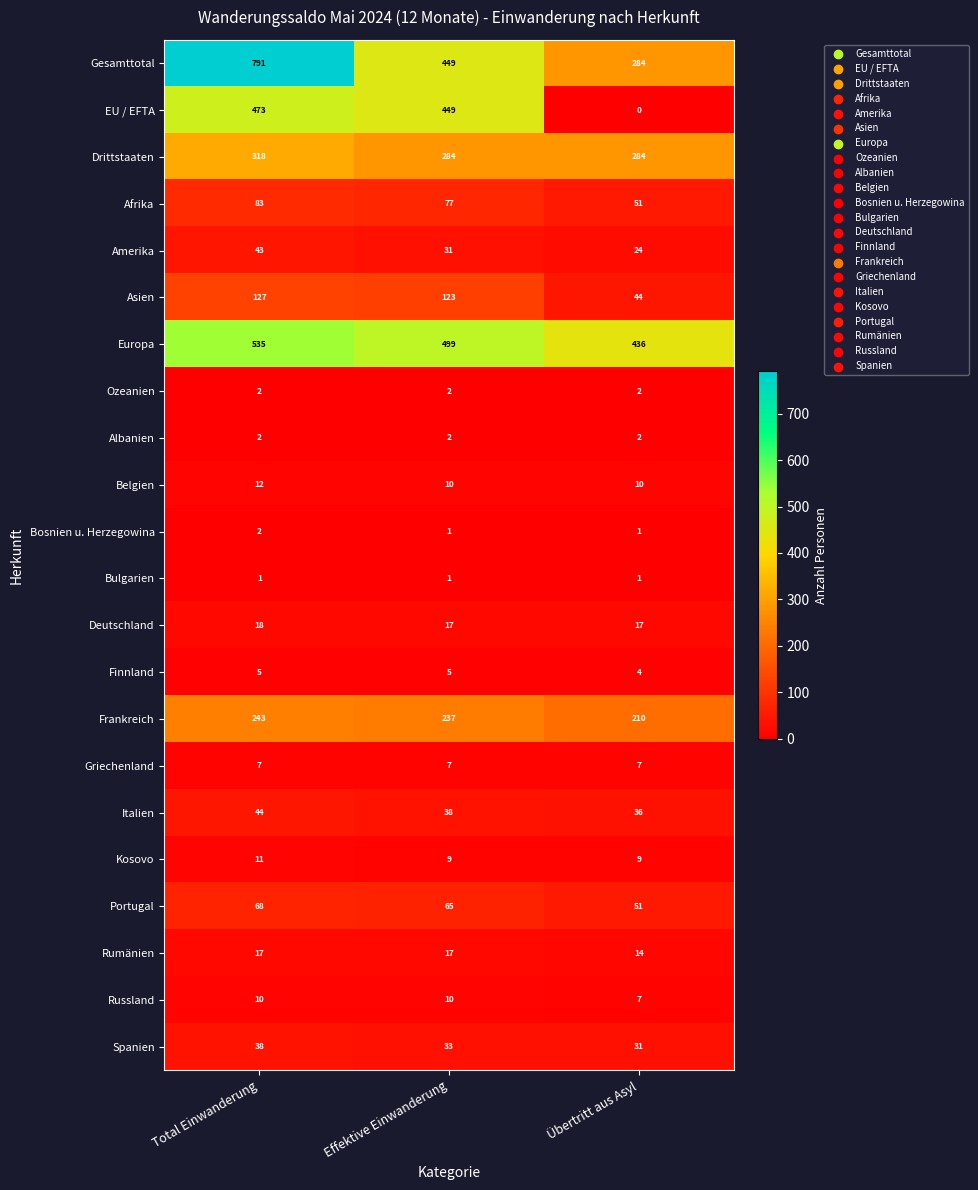

At which label does Asien reach its minimum?

Übertritt aus Asyl